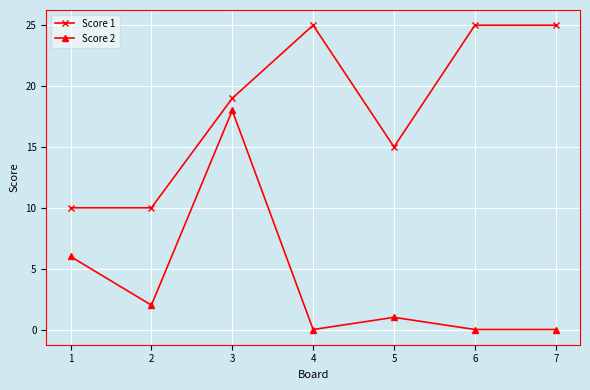

Which series changed the most between 4 and 5?

Score 1